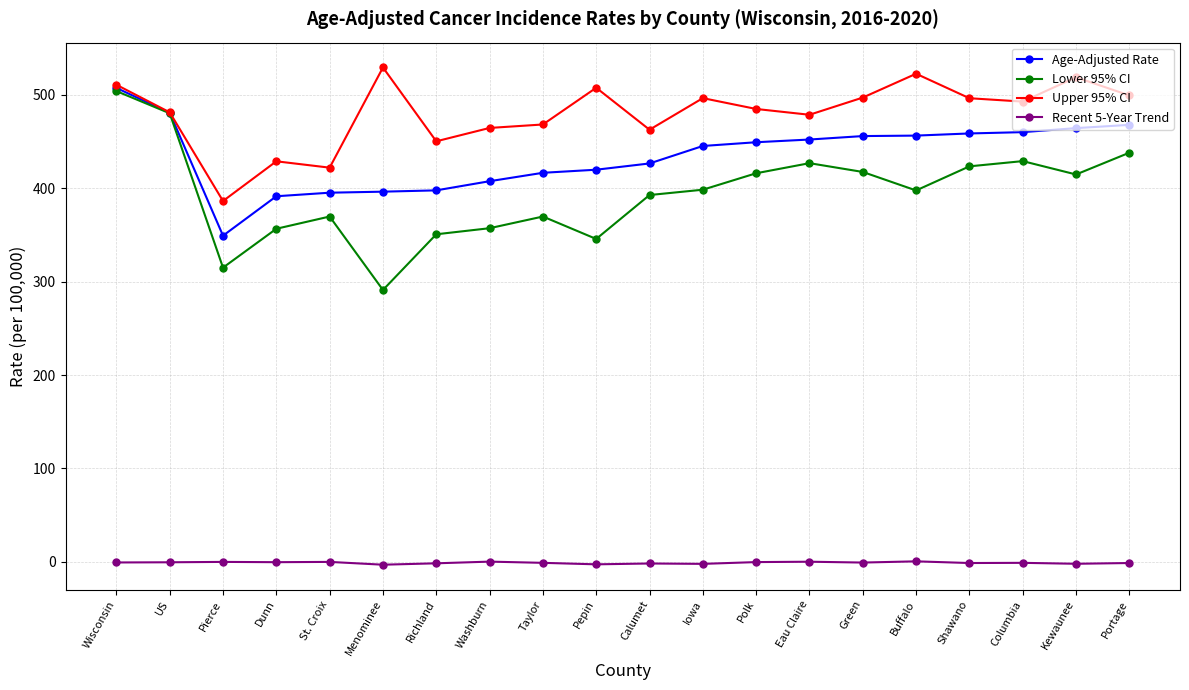

True or false: Upper 95% CI has more than 2 interior local peaks.

True